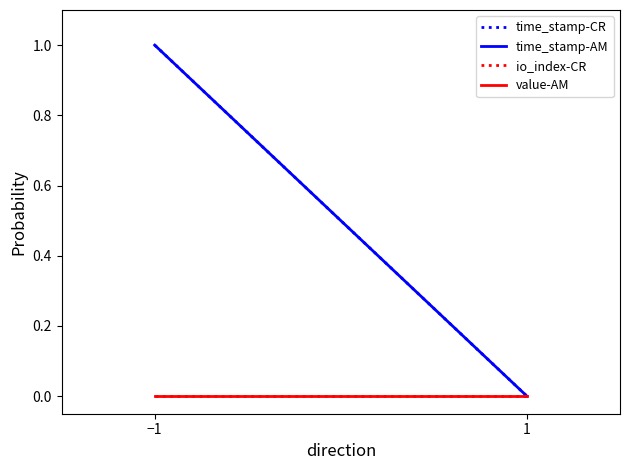

What is the label of the 2nd point from the right?

−1